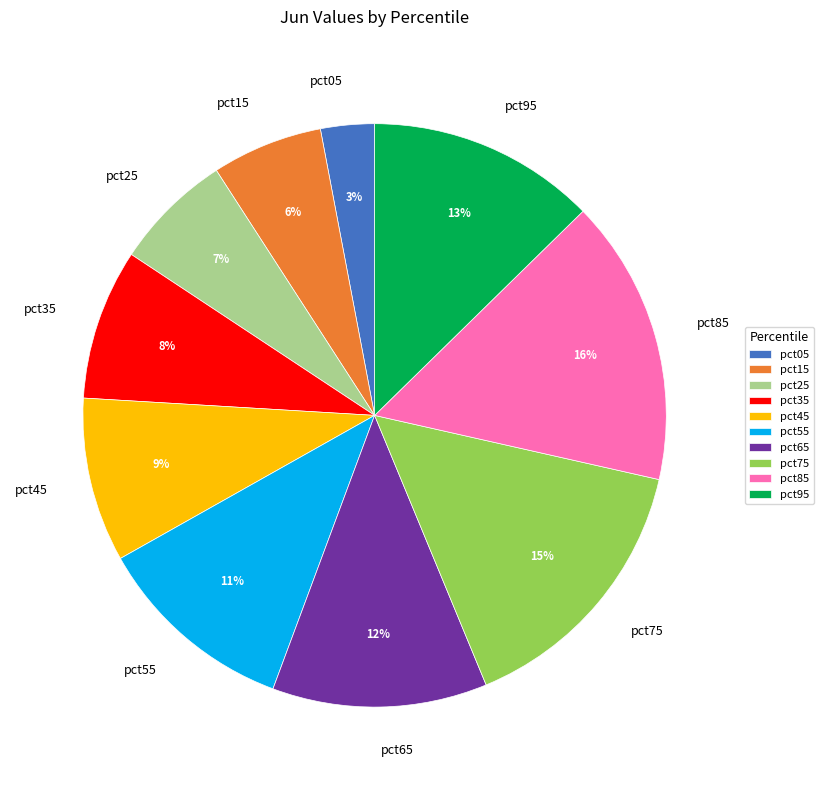

Between pct55 and pct15, which is larger?

pct55